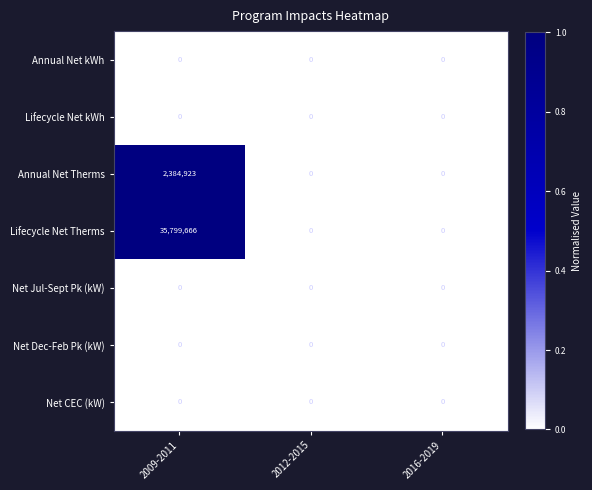

Which series has the largest total across all categories?

Lifecycle Net Therms